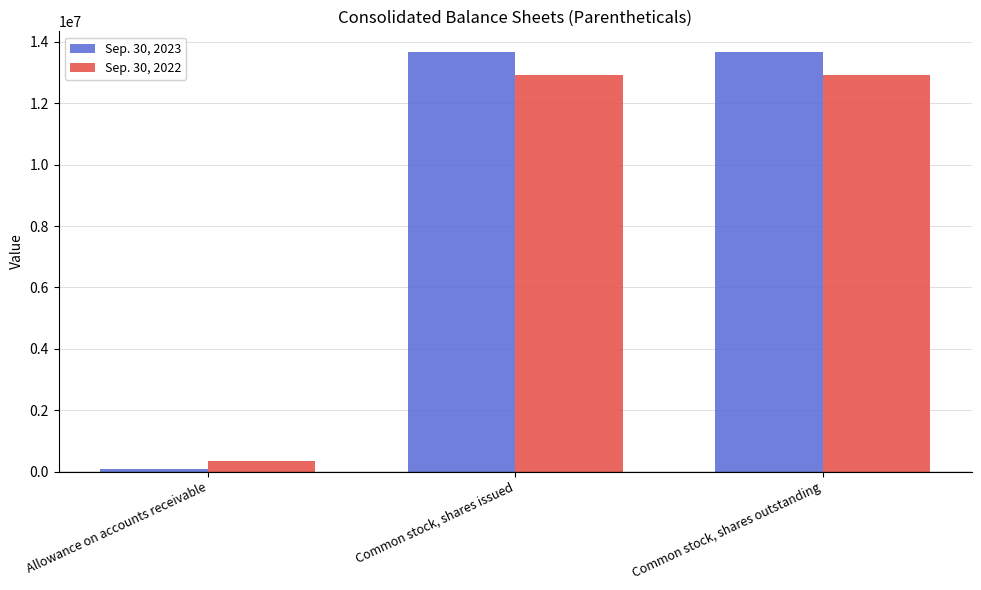

Reading left to right, extract all data points from this chart.

Sep. 30, 2023: Allowance on accounts receivable=75000	Common stock, shares issued=13658520	Common stock, shares outstanding=13658520
Sep. 30, 2022: Allowance on accounts receivable=330853	Common stock, shares issued=12908520	Common stock, shares outstanding=12908520